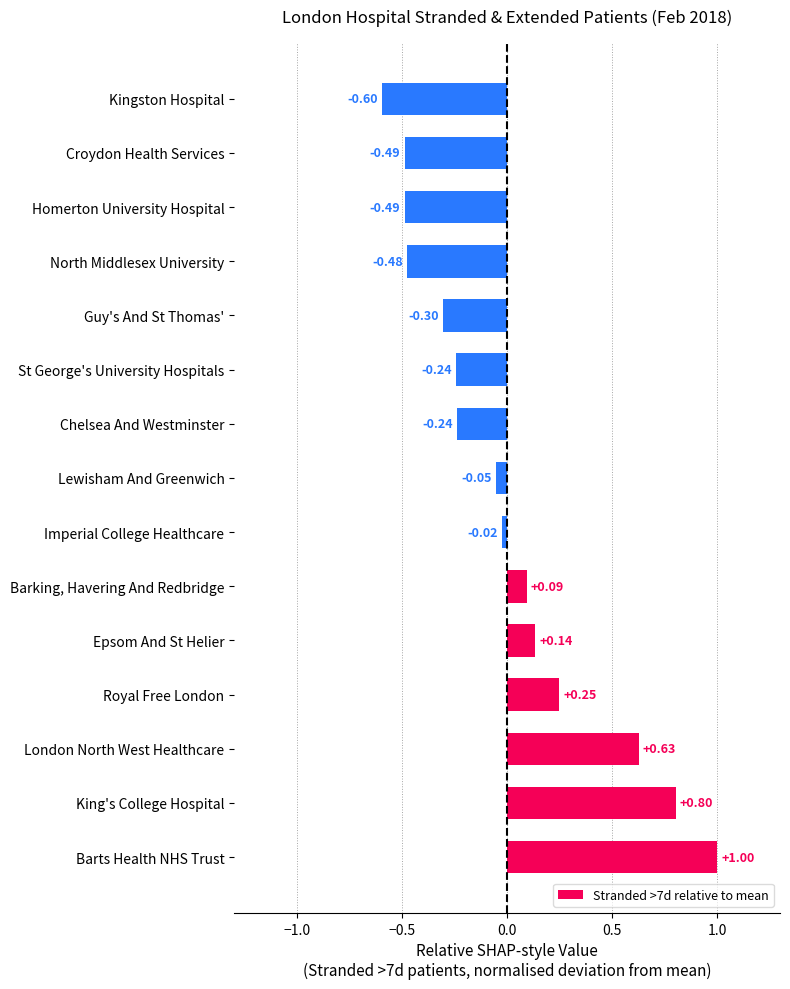

Where is the data nearest to the value 0?

Imperial College Healthcare